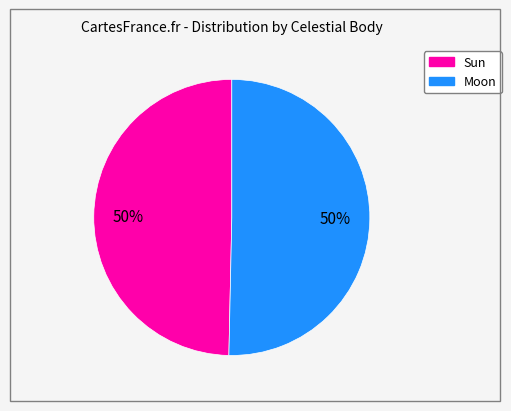

The Moon slice represents 56% of the pie. True or false?

False